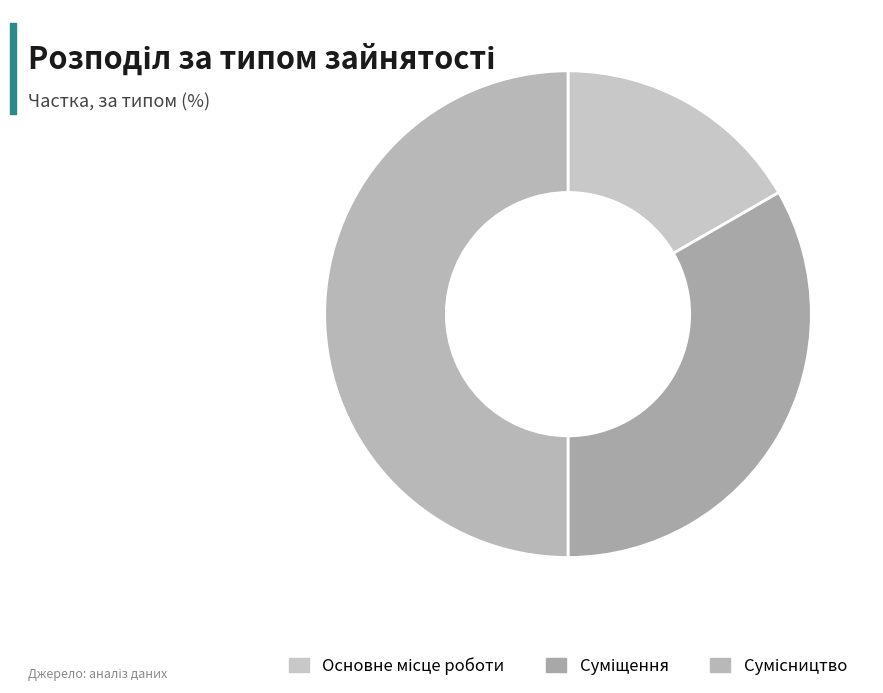

What is the change in value from Основне місце роботи to Сумісництво?

+2